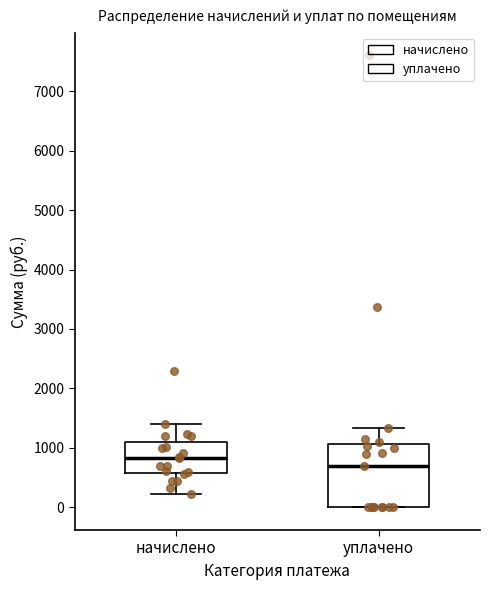

Where is the upper edge of the box for уплачено on the y-axis? The values are not printed on the chart, so give them approximately, as read against the axis.

1100